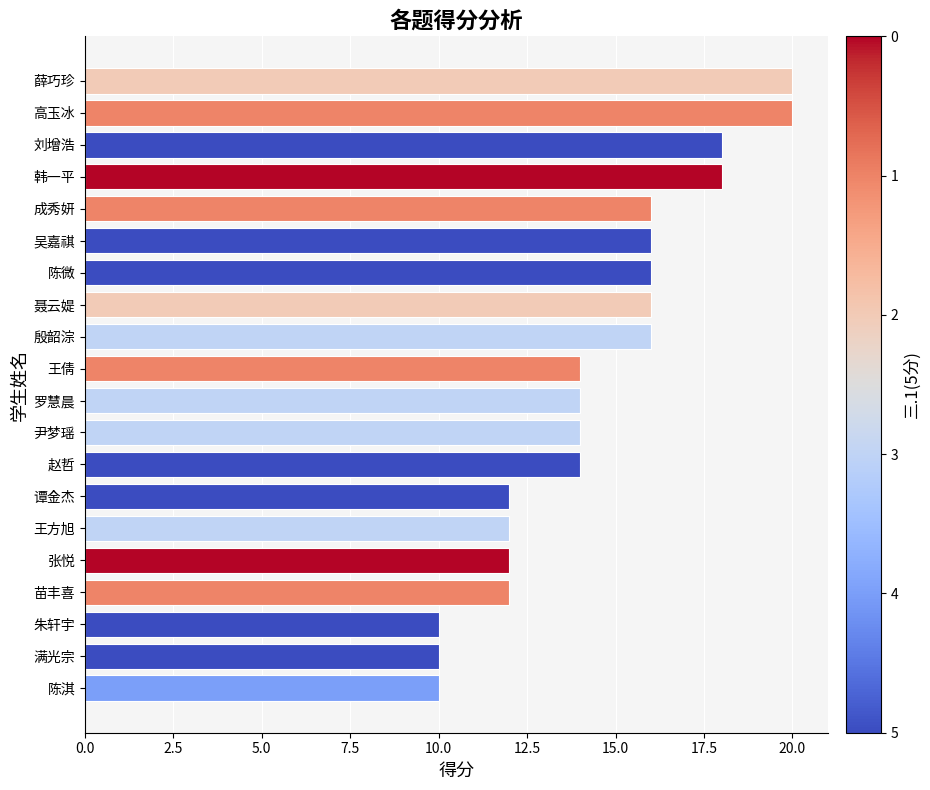

What is the maximum value shown in the chart?

20